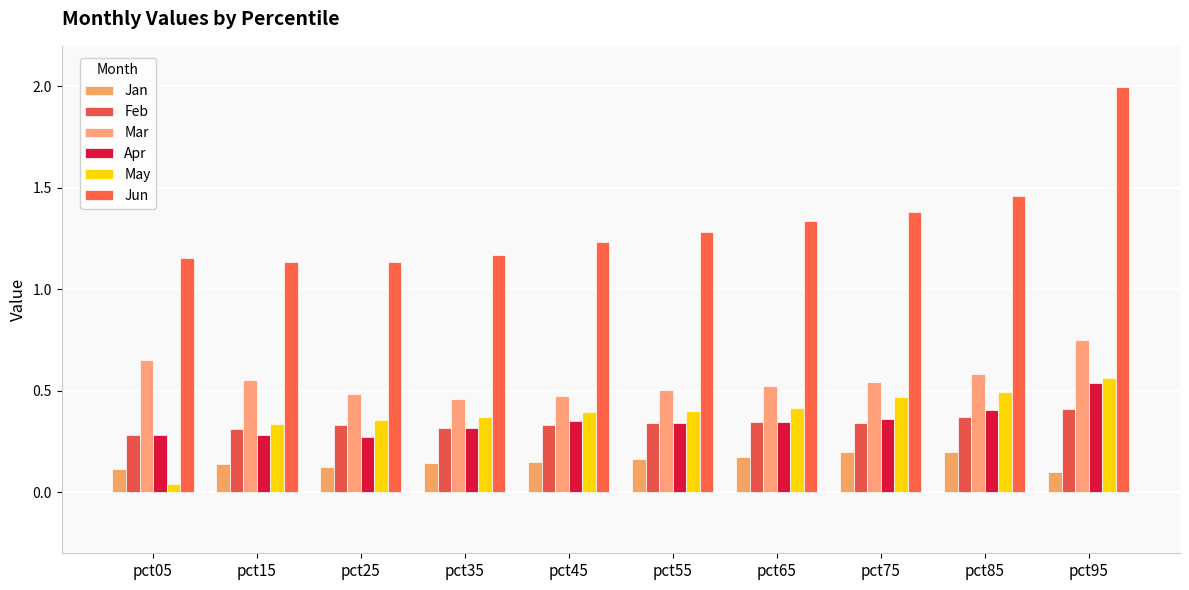

What is the spread (max minus min) of values at pct85?

1.3